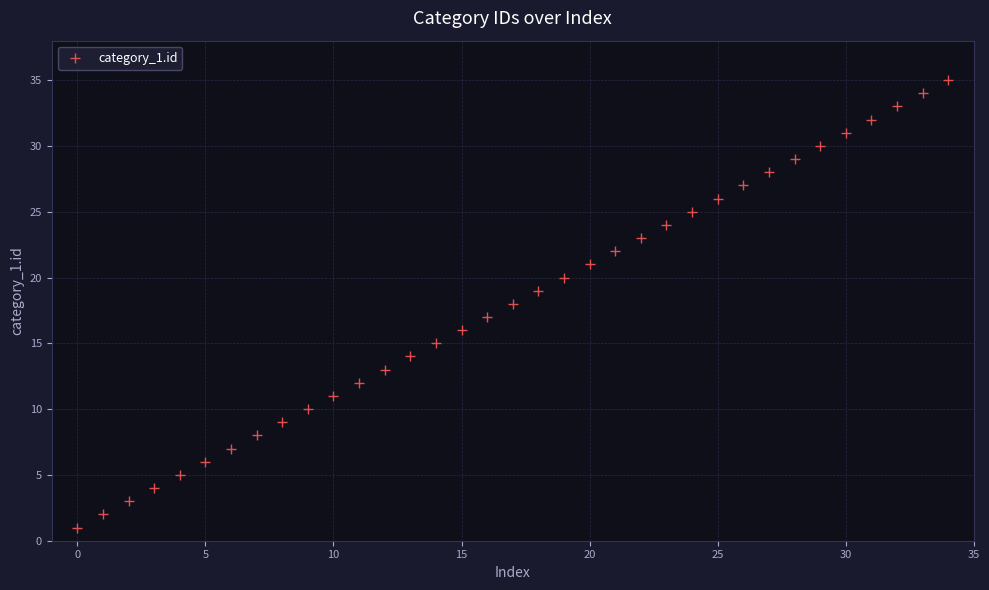

What is the greatest value displayed?

35